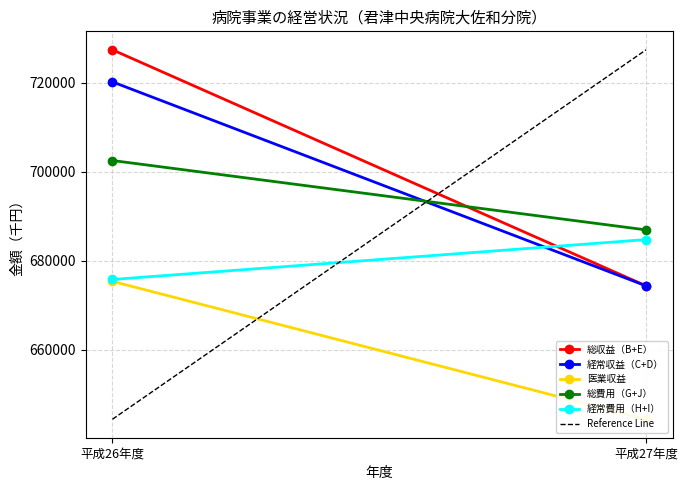

The 総費用（G+J） series shows 686975 at 平成27年度. True or false?

True